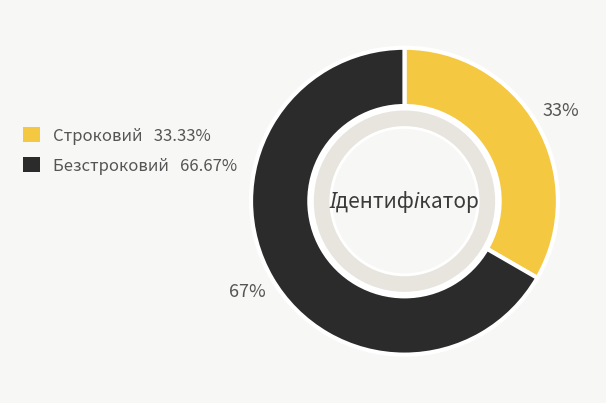

What is the total percentage of Безстроковий and Строковий?

100.0%